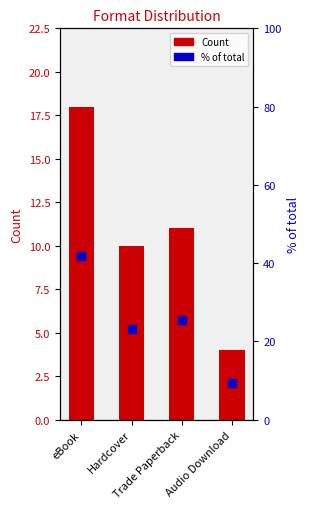

What is the total value across all series at Hardcover?

33.3